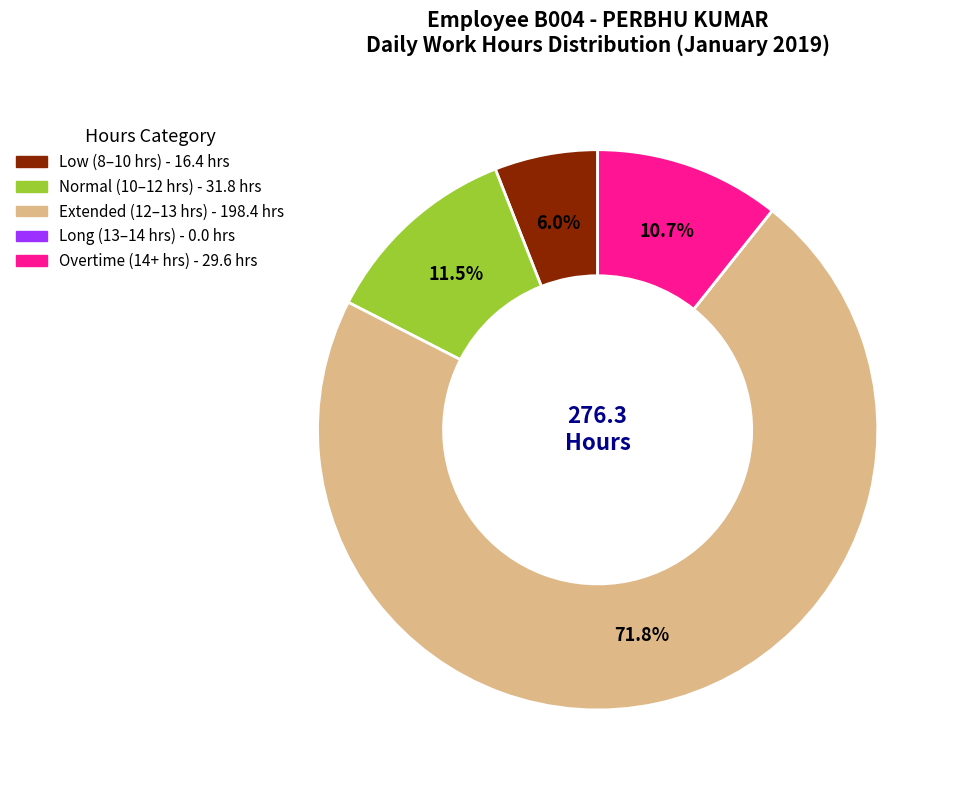

Is there a majority slice in this chart?

Yes